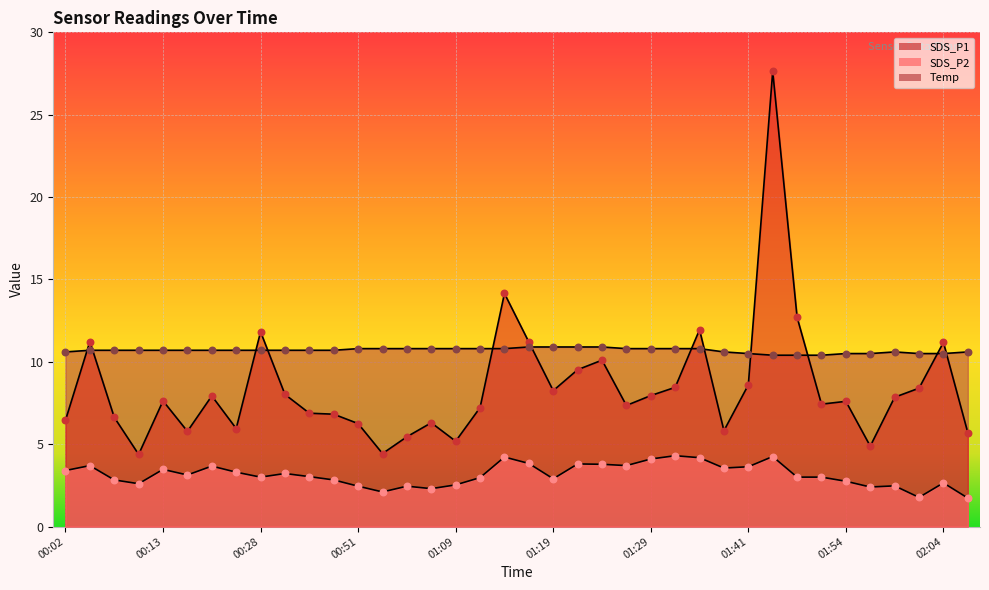

Which series has the largest total across all categories?

Temp